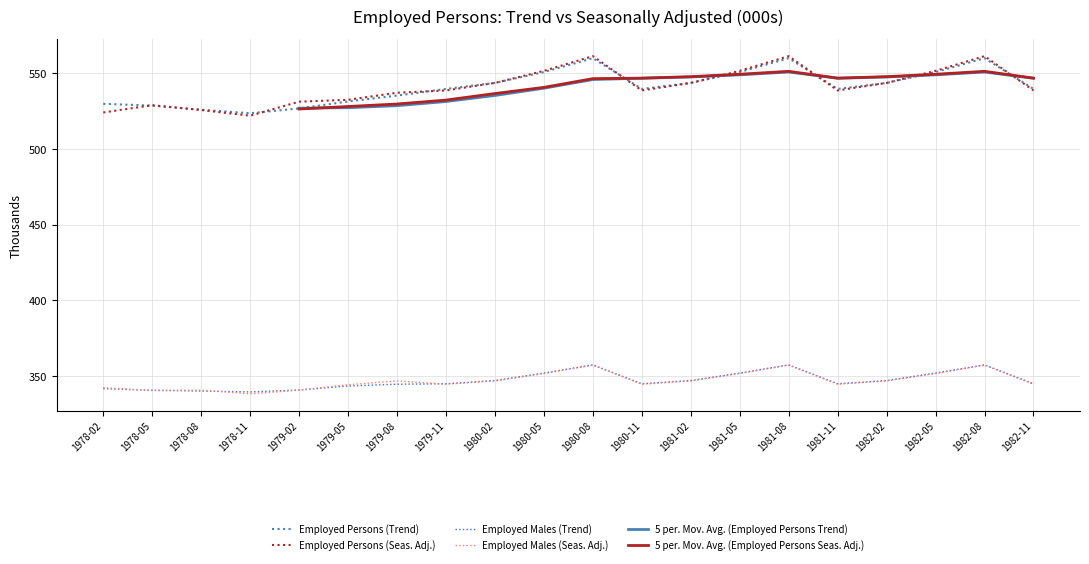

What is the difference between the highest and lowest values at 1982-06?

199.8